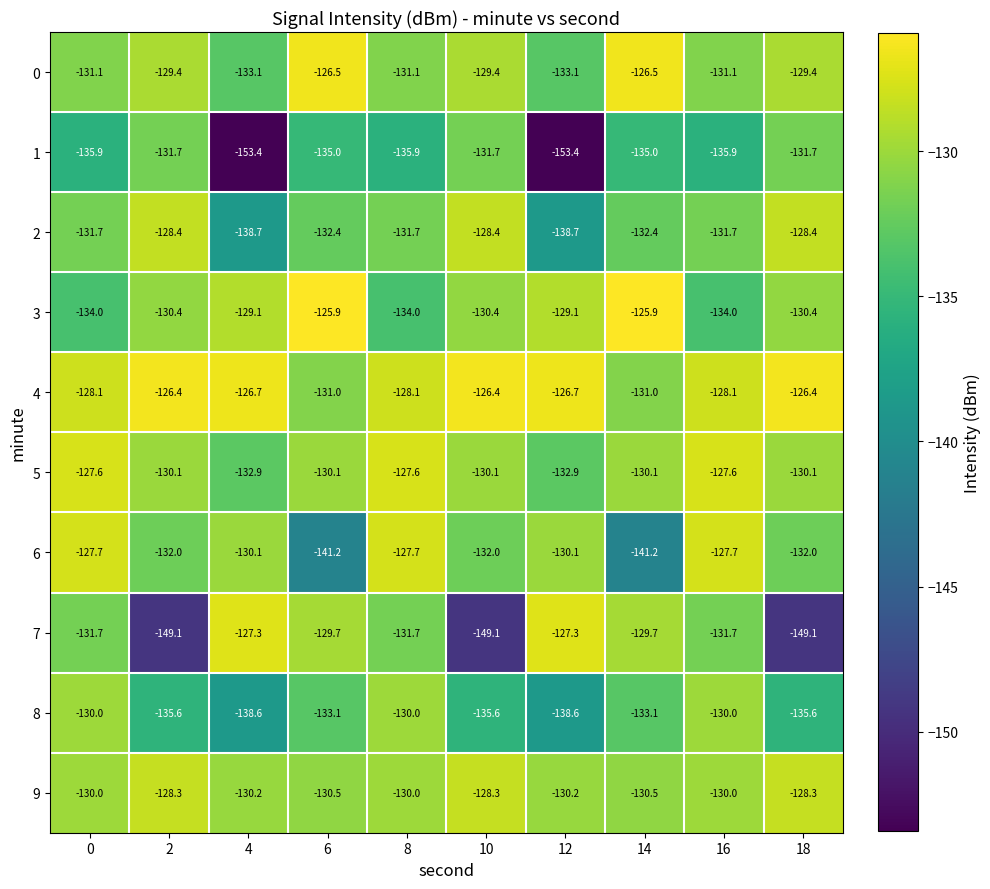

Which series has the widest spread of values?

7